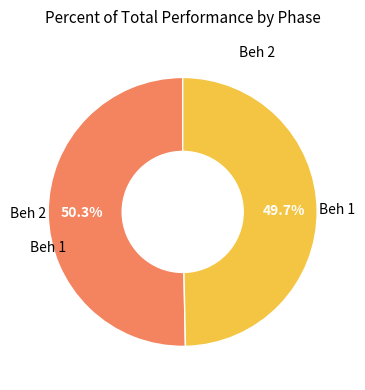

Which category has the smallest portion of the pie?

Beh 1